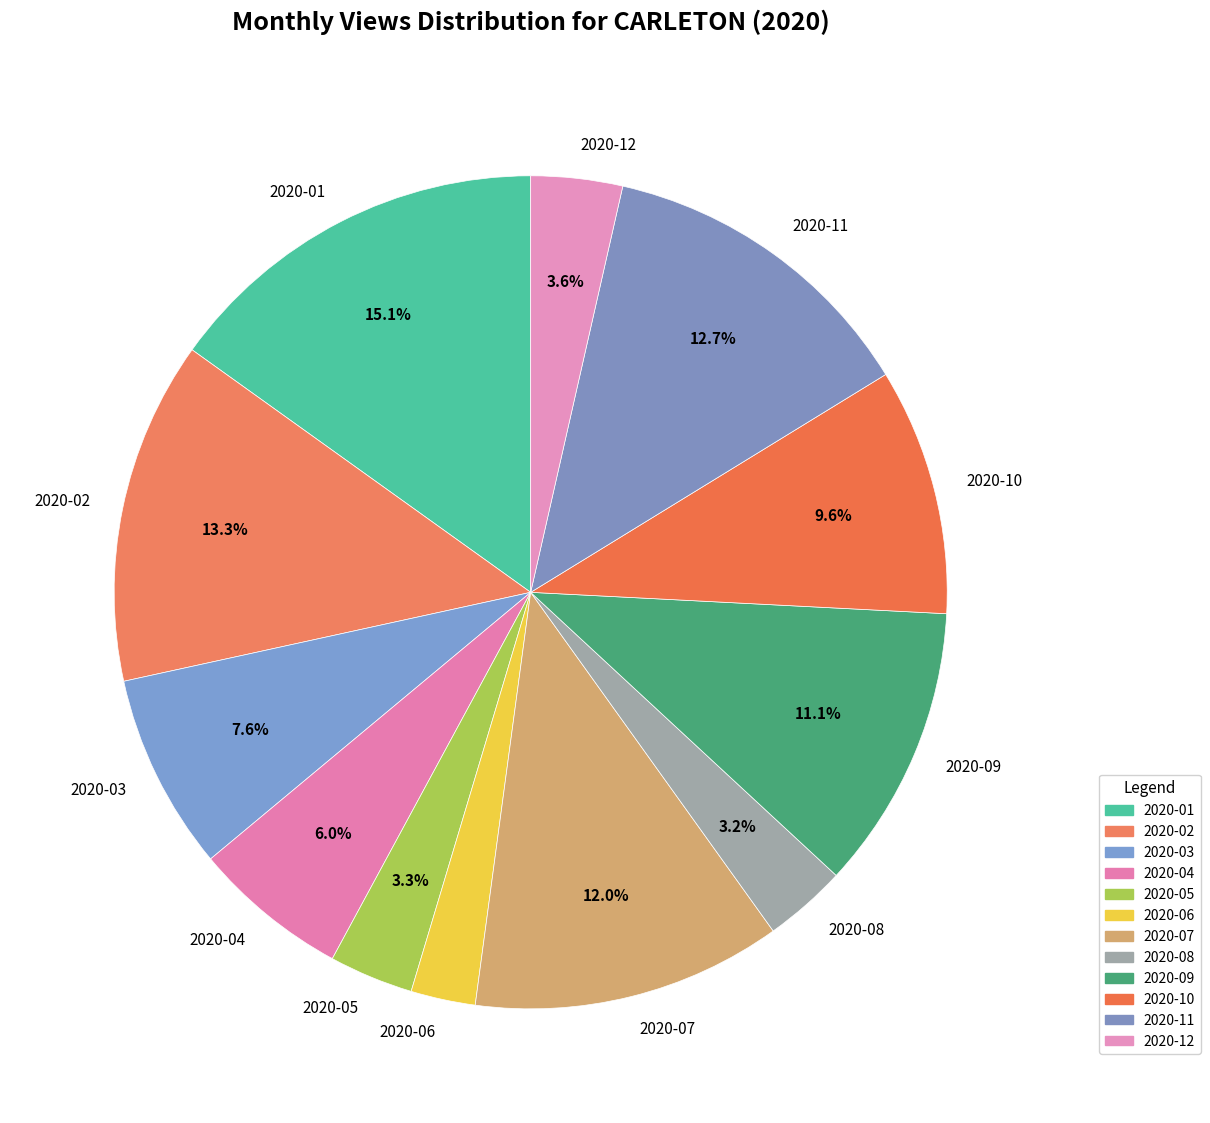

The 2020-09 slice represents 19% of the pie. True or false?

False